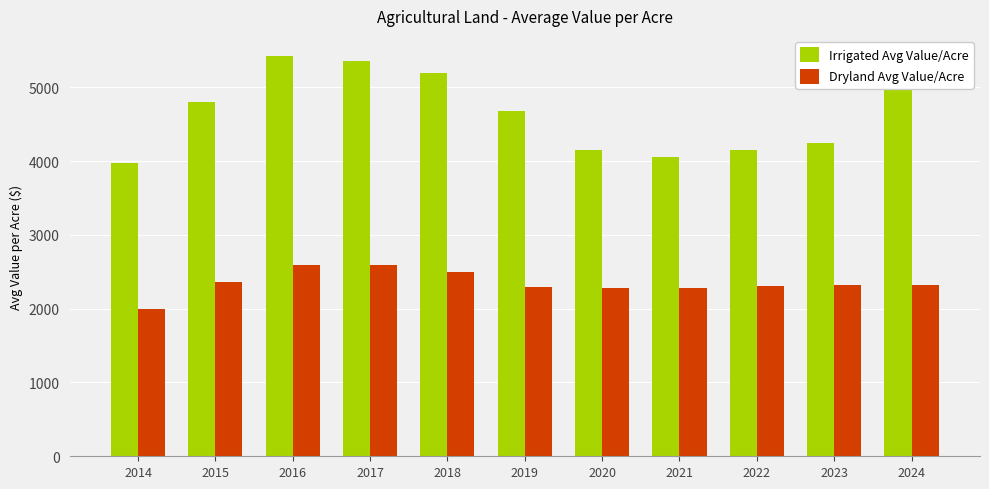

Count the number of data series in this chart.

2